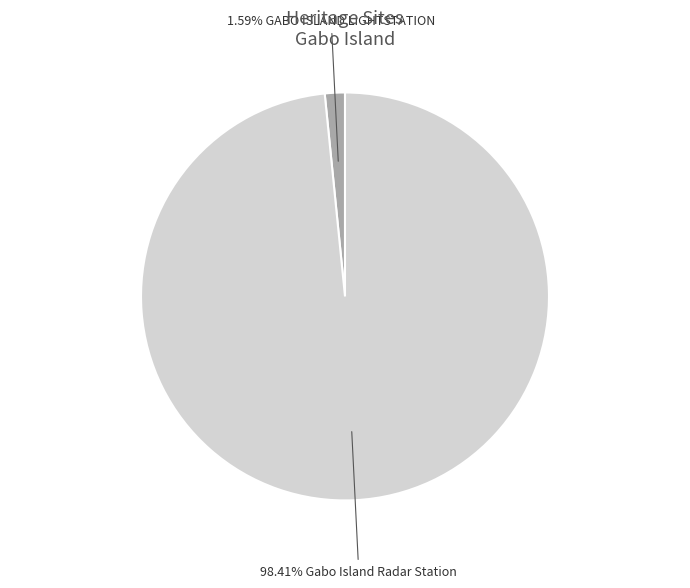

Is there a majority slice in this chart?

Yes